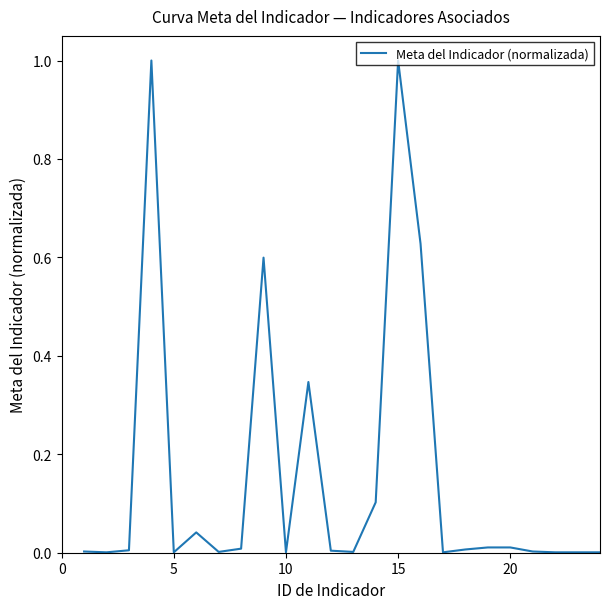

What is the difference between the maximum and minimum values?

1.0